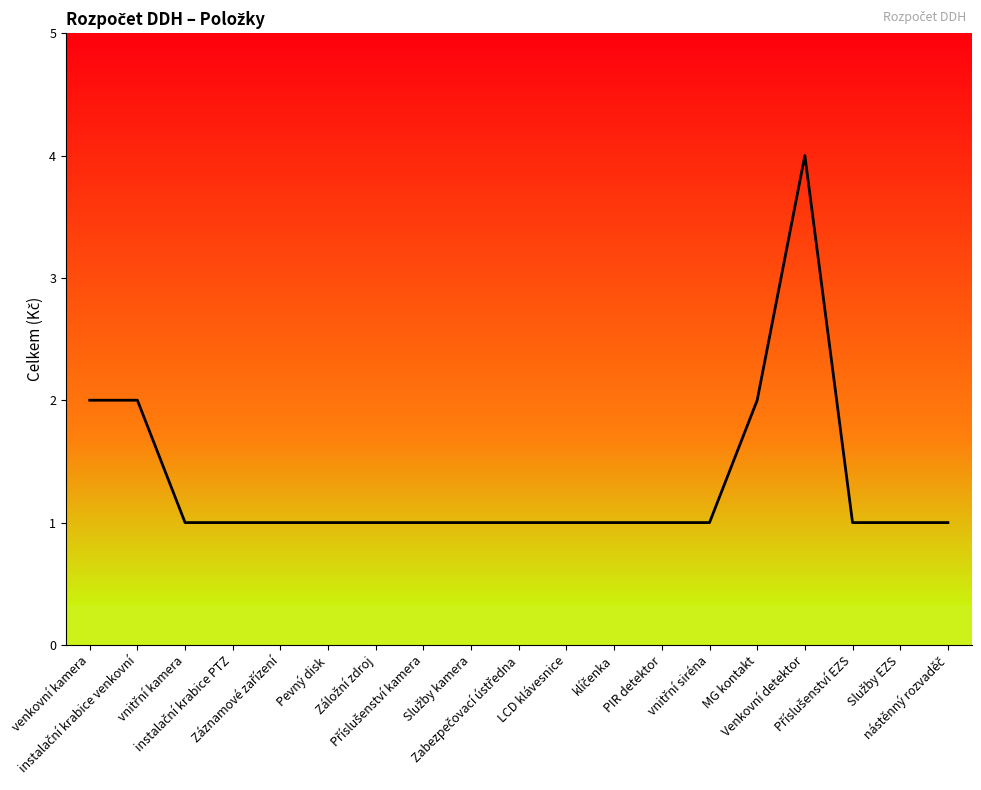

What is the maximum value shown in the chart?

4